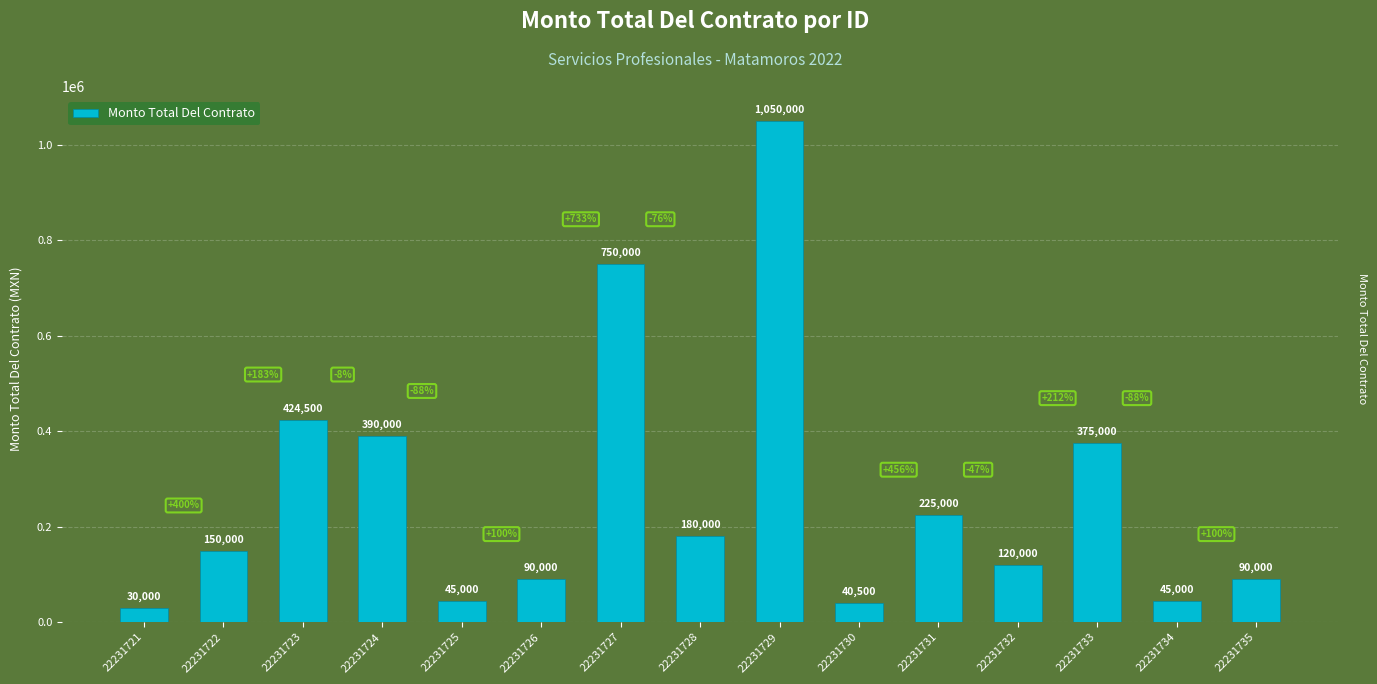

How many distinct data groups are displayed?

1